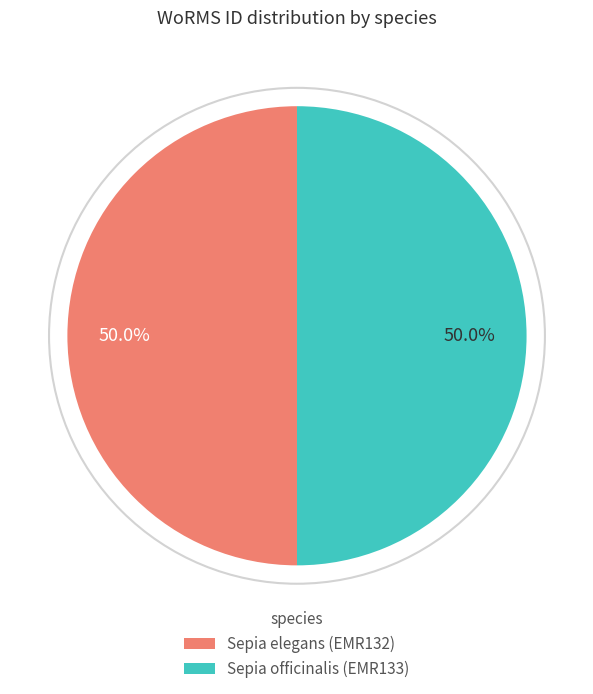

Approximately how many times larger is the value at Sepia officinalis (EMR133) compared to Sepia elegans (EMR132)?

1.0